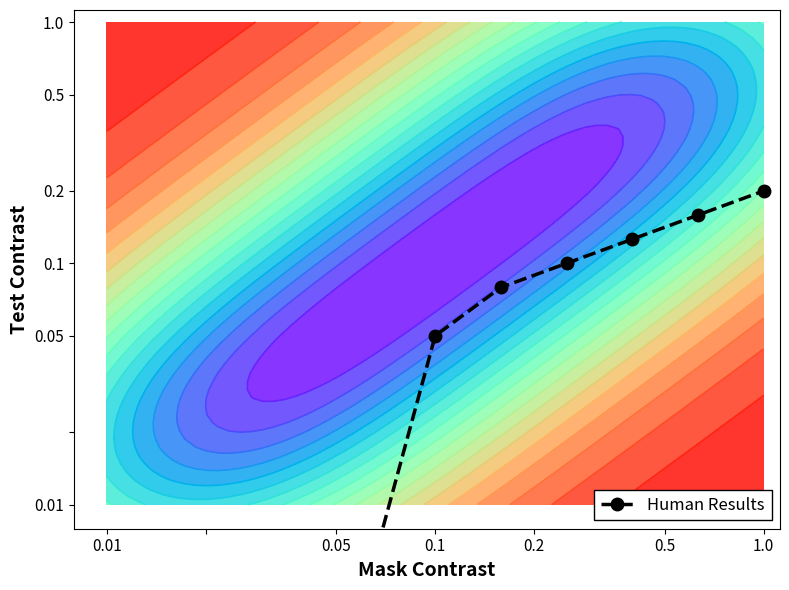

Is it true that the value at 7 is -1.3?

False